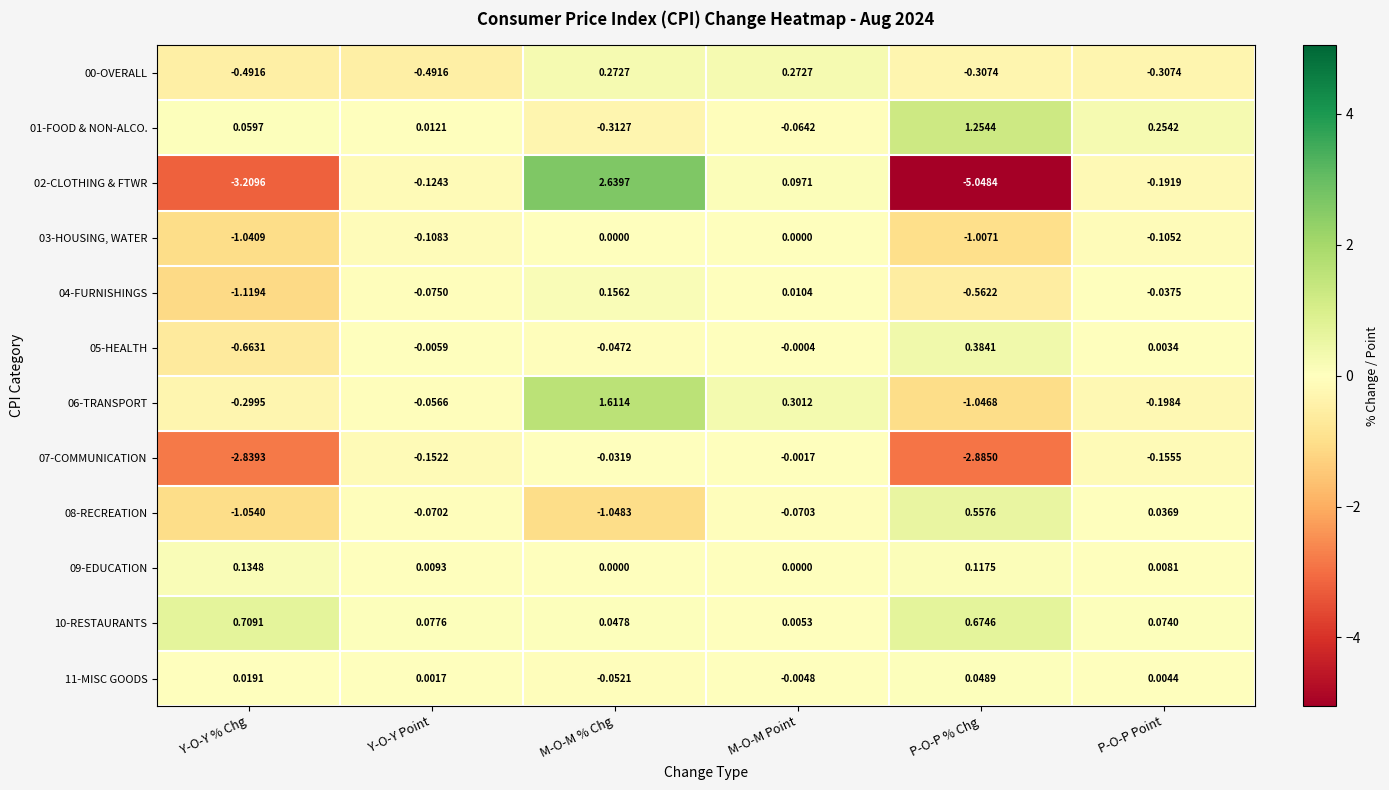

At which label does 01-FOOD & NON-ALCO. reach its minimum?

M-O-M % Chg